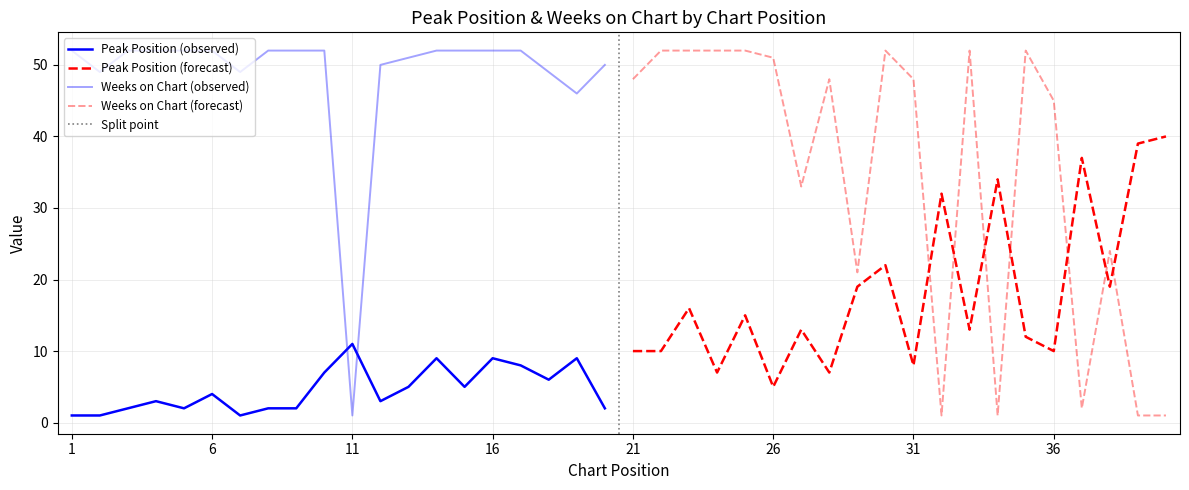

How many interior local peaks does the Peak Position series have?

13